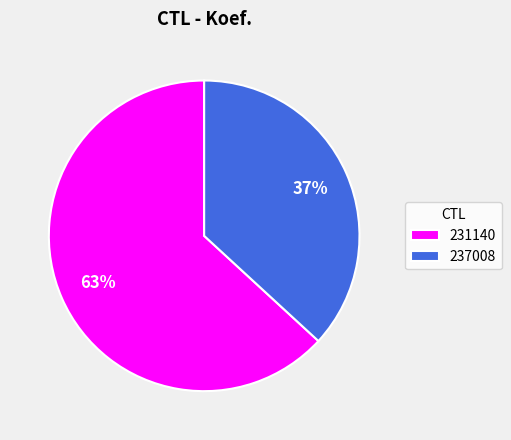

Between 231140 and 237008, which is larger?

231140